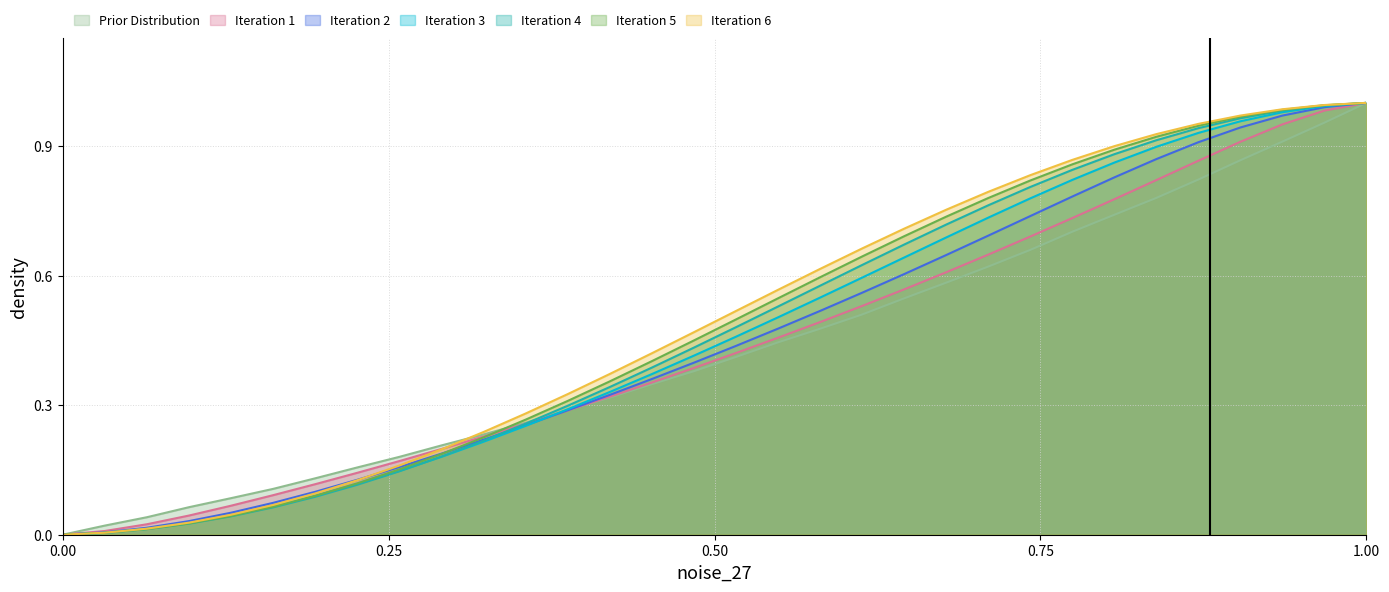

What is the label of the 15th point from the right?

221.3083